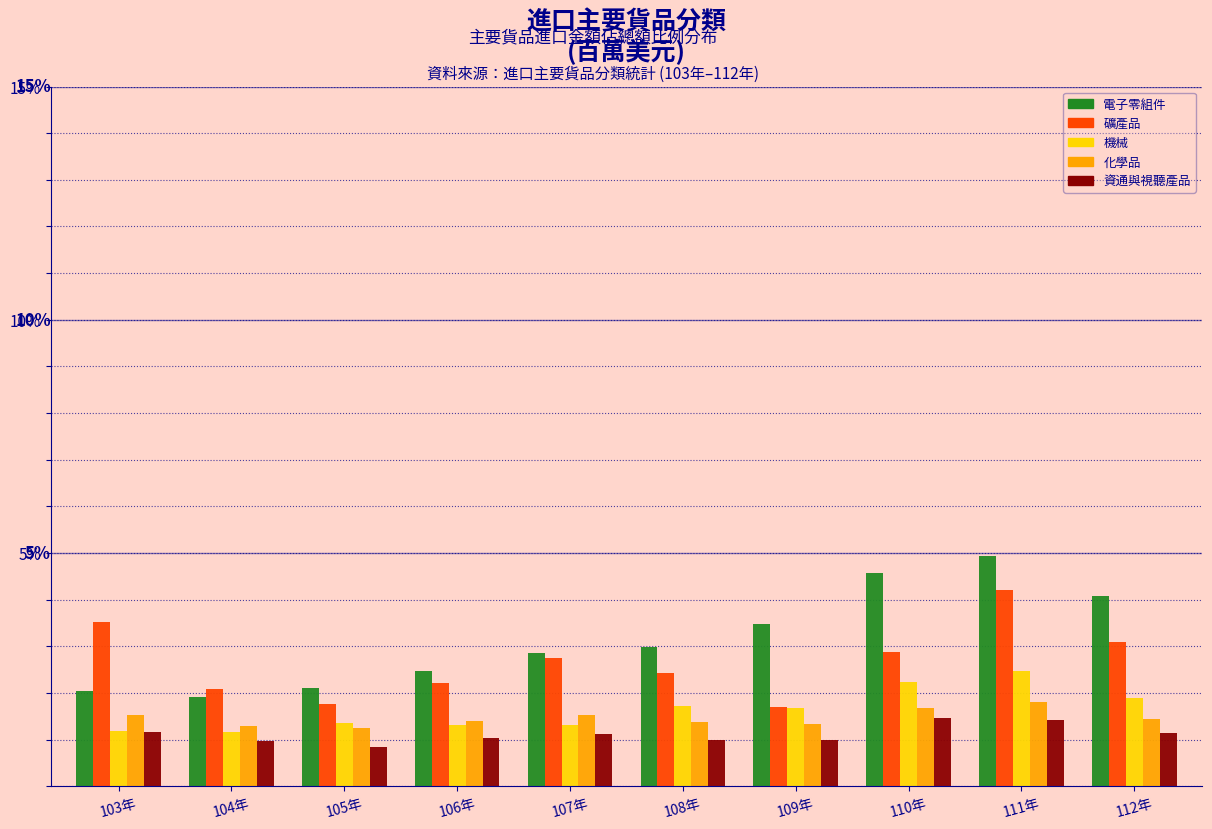

At which category is the sum across all series the highest?

111年